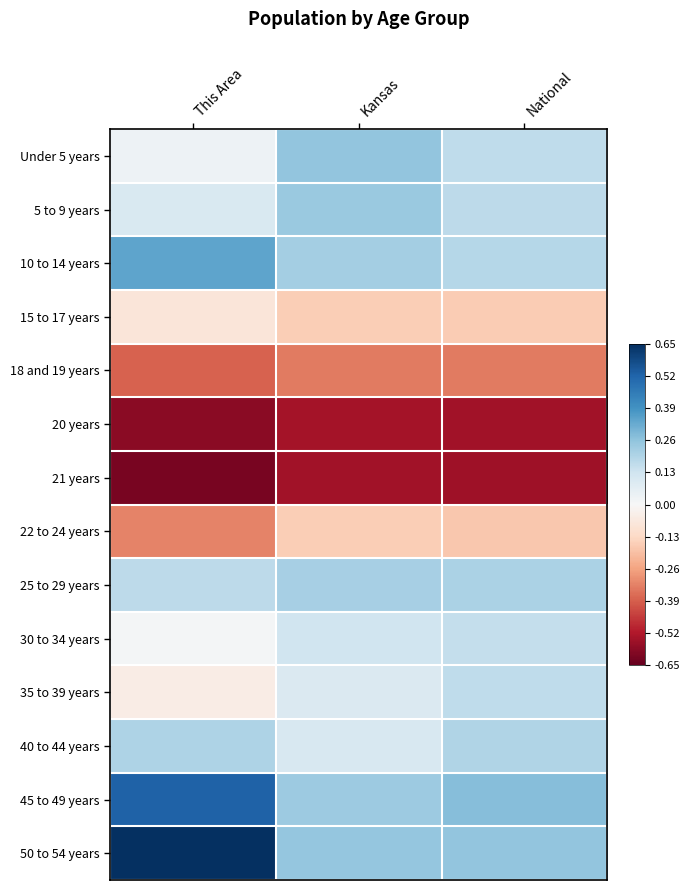

What is the difference between the highest and lowest values at Kansas?

0.8